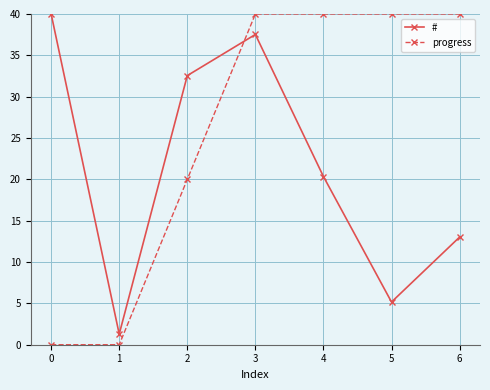

At 6, list the series in order from largest to smallest.

progress, #